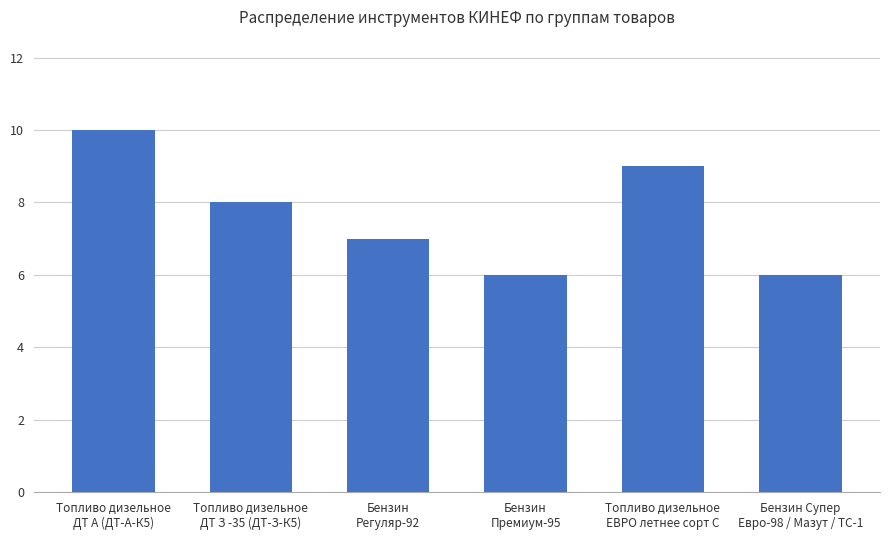

The chart shows a value of 5 at Топливо дизельное
ДТ З -35 (ДТ-З-К5). True or false?

False